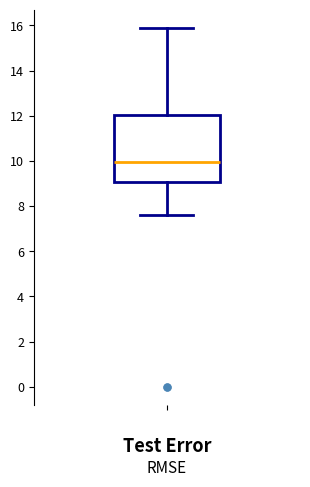

Transcribe this box plot: give where the median line is, the range the box spans, and where the two whiskers end, as read against the y-axis. The values are not printed on the chart, so give them approximately, as read against the axis.

median 10.0, box 9.0 to 12.0, whiskers 7.6 to 16.0